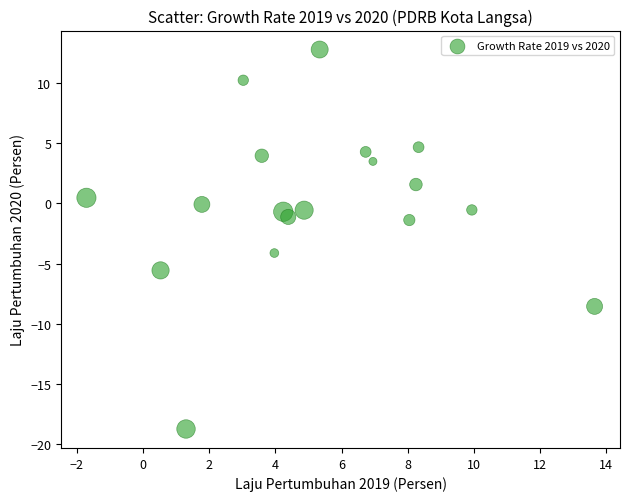

What is the range of Y values (max minus min)?

31.5